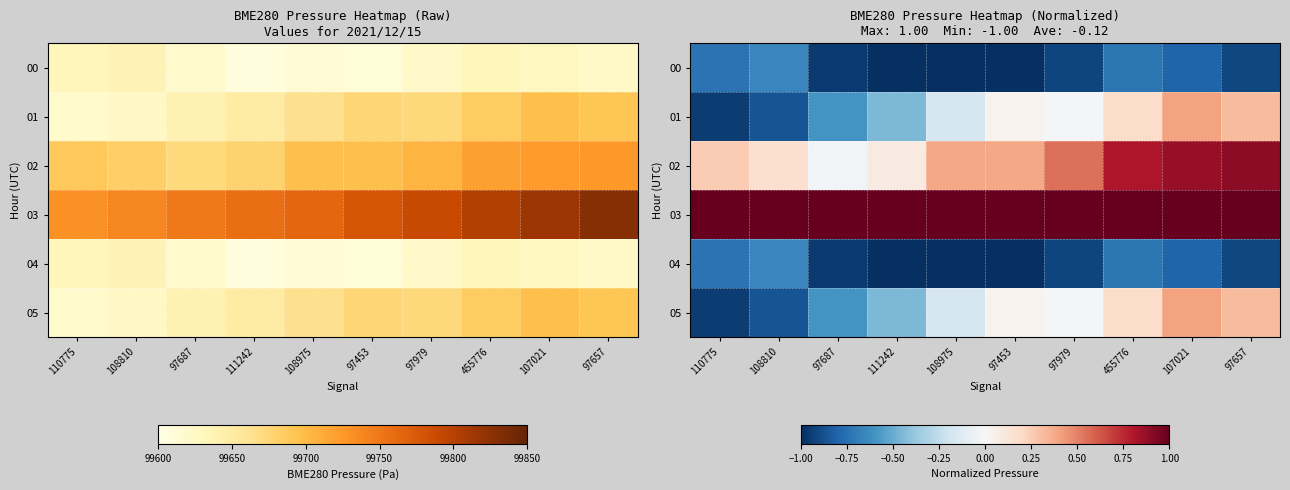

Which series has the widest spread of values?

01